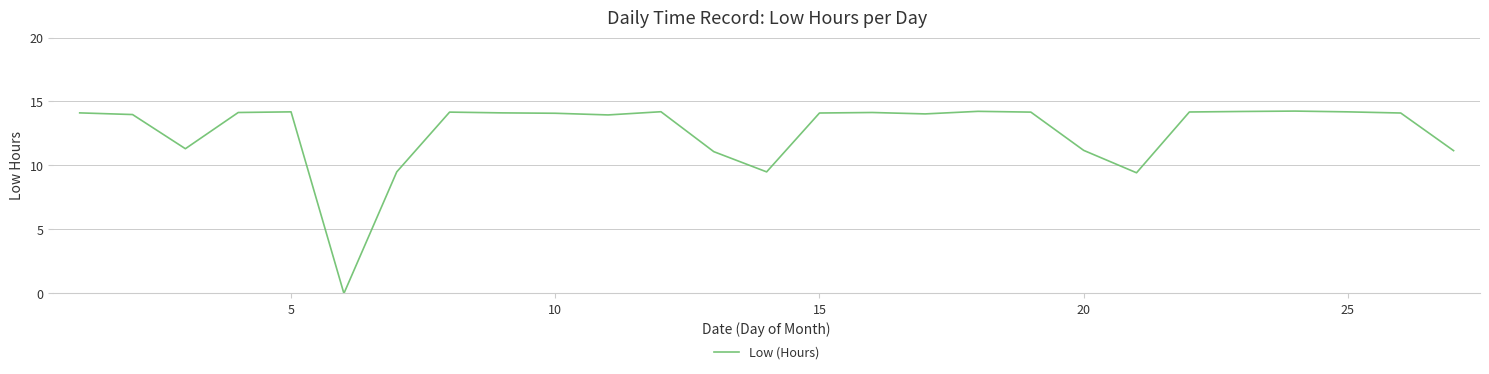

Does the chart have visible grid lines?

Yes